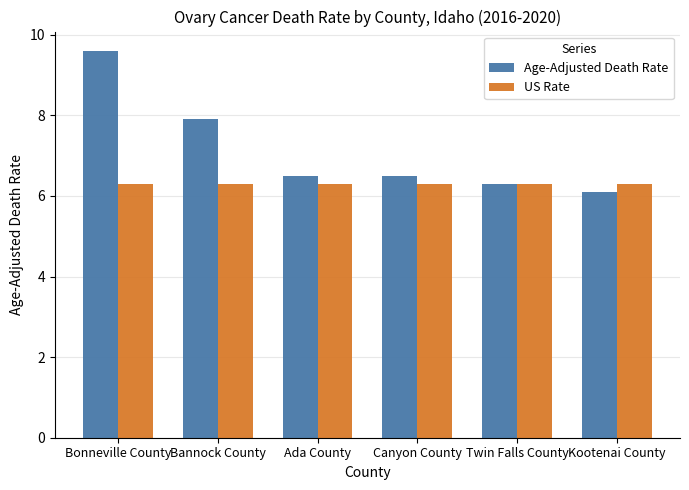

Does the chart contain stacked bars?

No